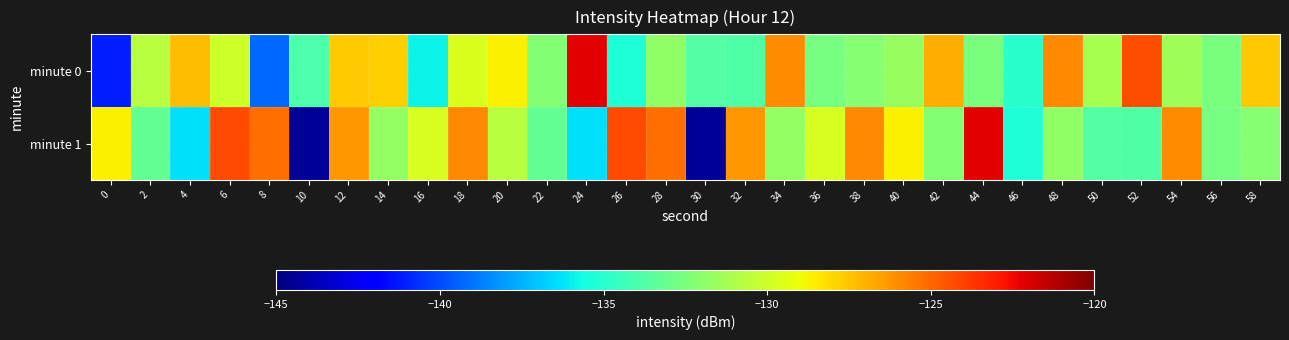

At how many categories does at least one series exceed -125?

5